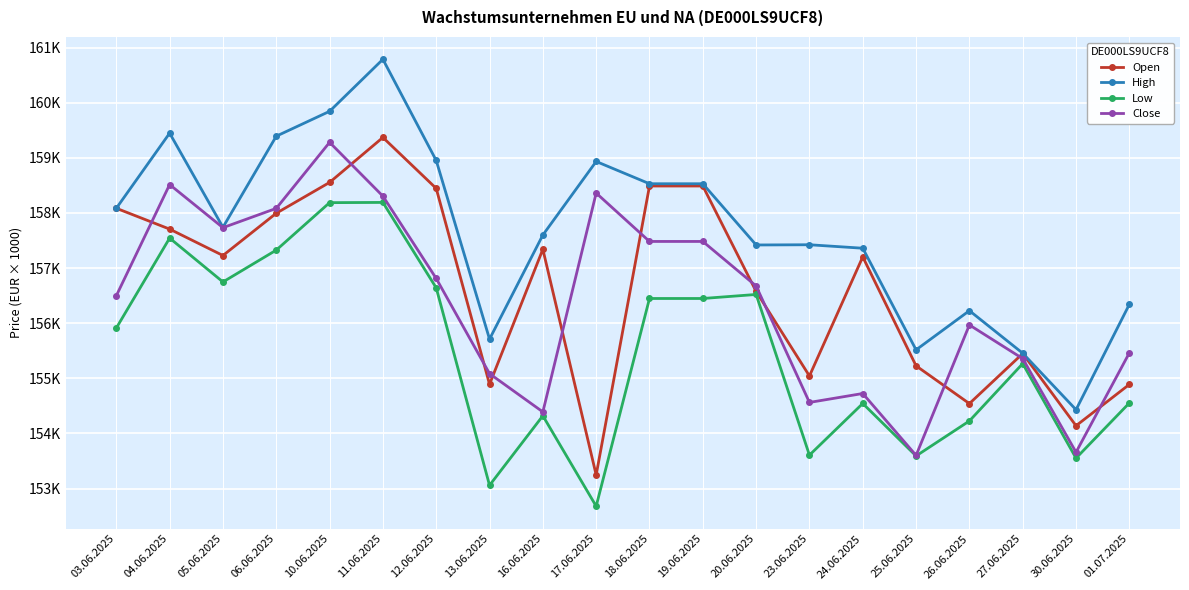

Where is the first local minimum for High?

05.06.2025